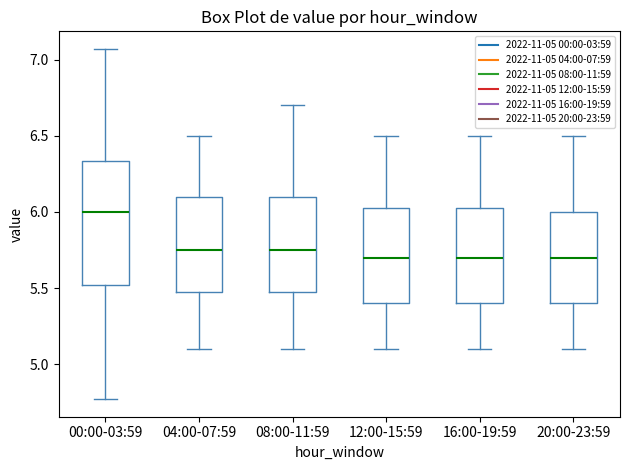

Reading left to right, transcribe this box plot: for each box, give where its median line is, the range the box spans, and where its two whiskers end, as read against the y-axis. The values are not printed on the chart, so give them approximately, as read against the axis.

00:00-03:59: median 6.00, box 5.50 to 6.35, whiskers 4.75 to 7.05
04:00-07:59: median 5.75, box 5.50 to 6.10, whiskers 5.10 to 6.50
08:00-11:59: median 5.75, box 5.50 to 6.10, whiskers 5.10 to 6.70
12:00-15:59: median 5.70, box 5.40 to 6.05, whiskers 5.10 to 6.50
16:00-19:59: median 5.70, box 5.40 to 6.05, whiskers 5.10 to 6.50
20:00-23:59: median 5.70, box 5.40 to 6.00, whiskers 5.10 to 6.50